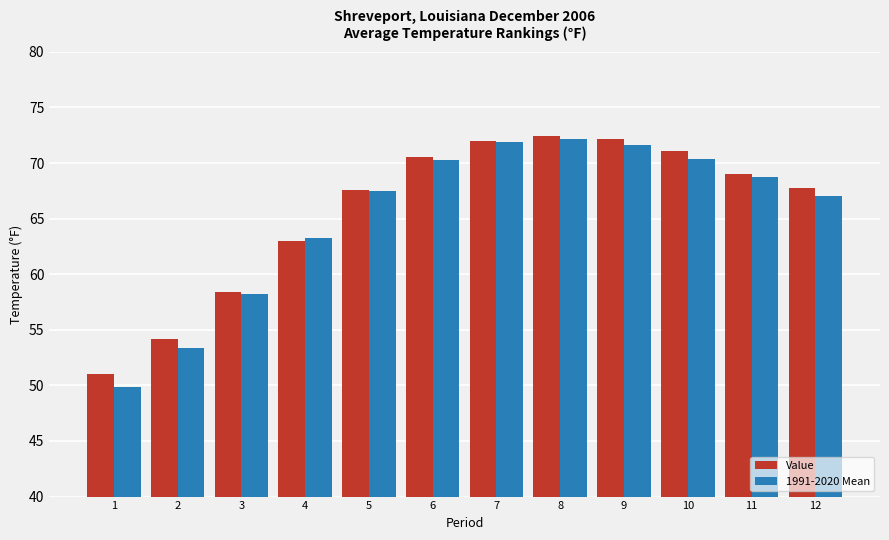

What is the minimum value for Value?

51.0